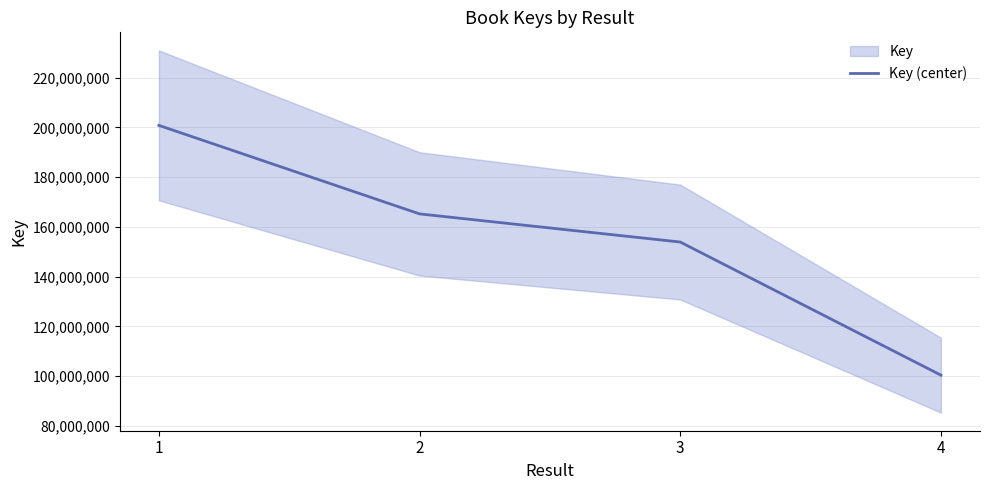

List the labels in order of value, largest first.

1, 2, 3, 4